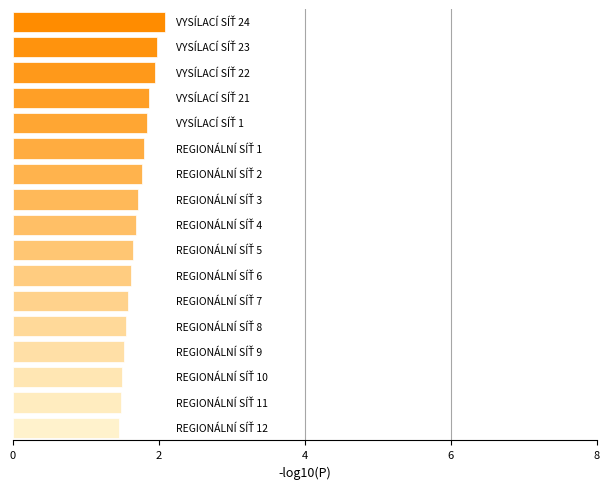

What is the greatest value displayed?

2.1